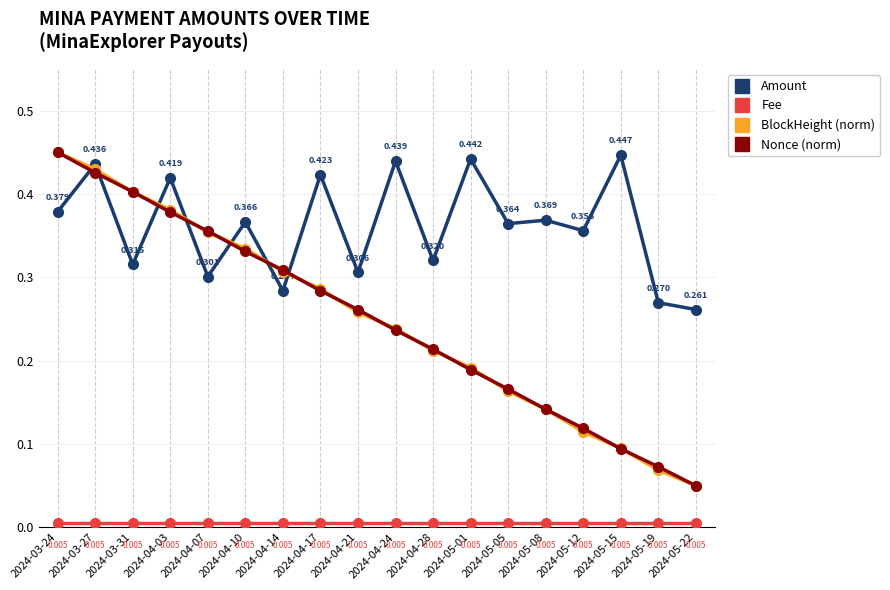

Which series changed the most between 2024-04-14 and 2024-04-24?

Amount